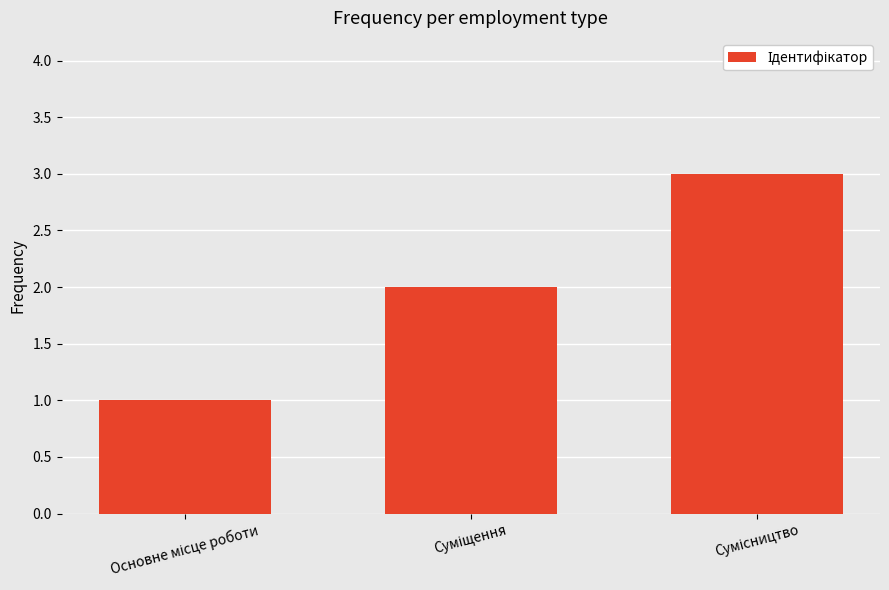

What is the maximum value shown in the chart?

3